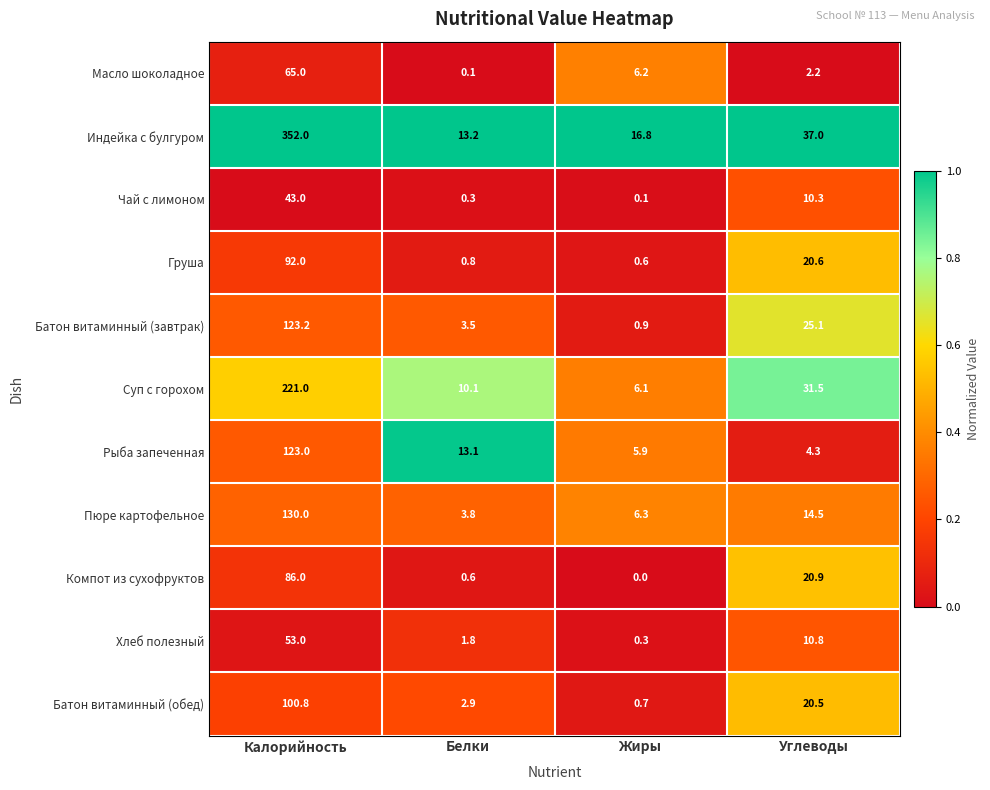

At which label is Груша closest to 46?

Углеводы